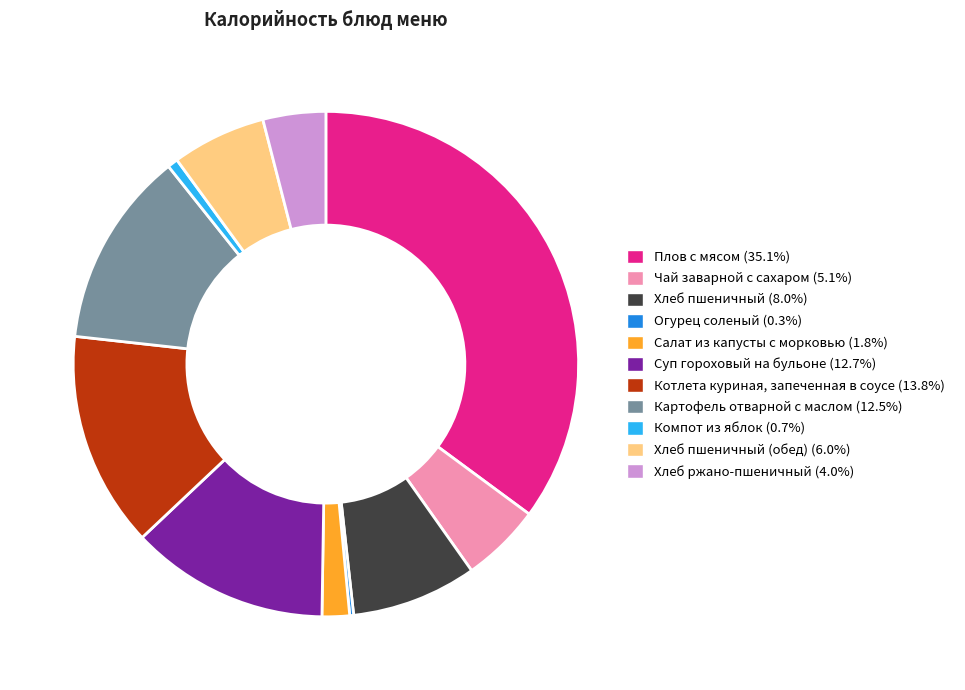

Is there a majority slice in this chart?

No